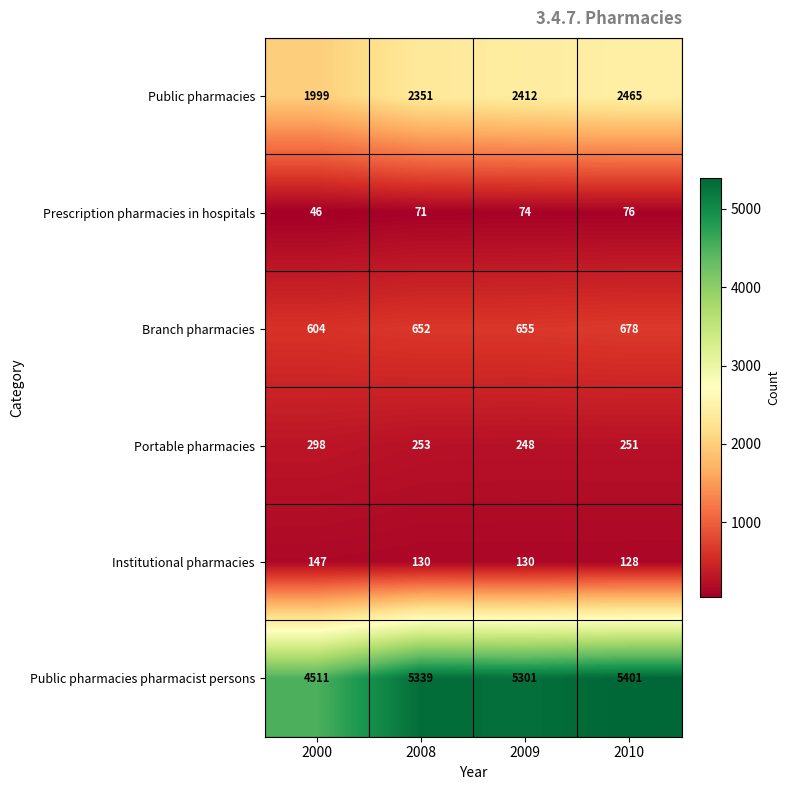

At 2008, list the series in order from largest to smallest.

Public pharmacies pharmacist persons, Public pharmacies, Branch pharmacies, Portable pharmacies, Institutional pharmacies, Prescription pharmacies in hospitals